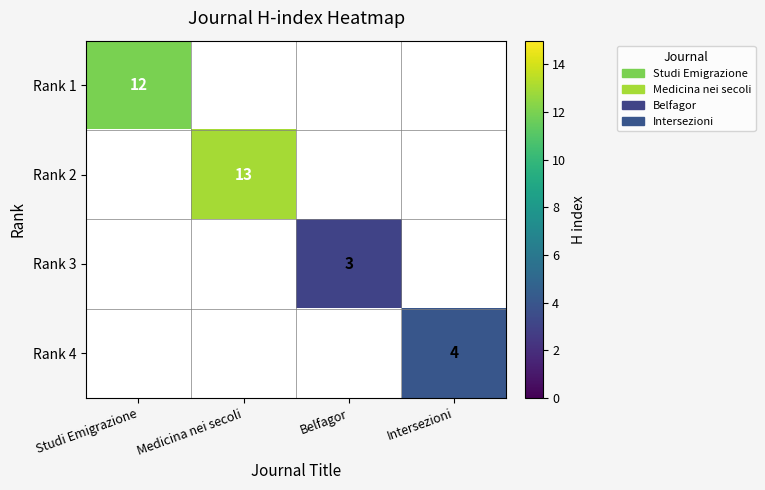

Is it true that Rank 2 equals 6 at Medicina nei secoli?

False